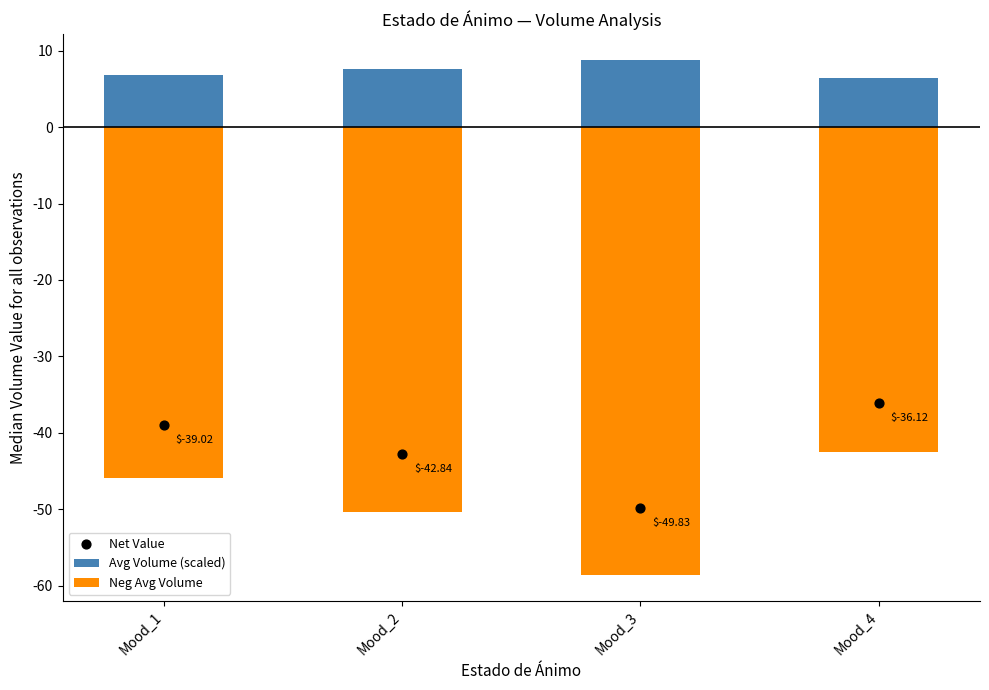

Which series has the largest total across all categories?

Avg Volume (scaled)